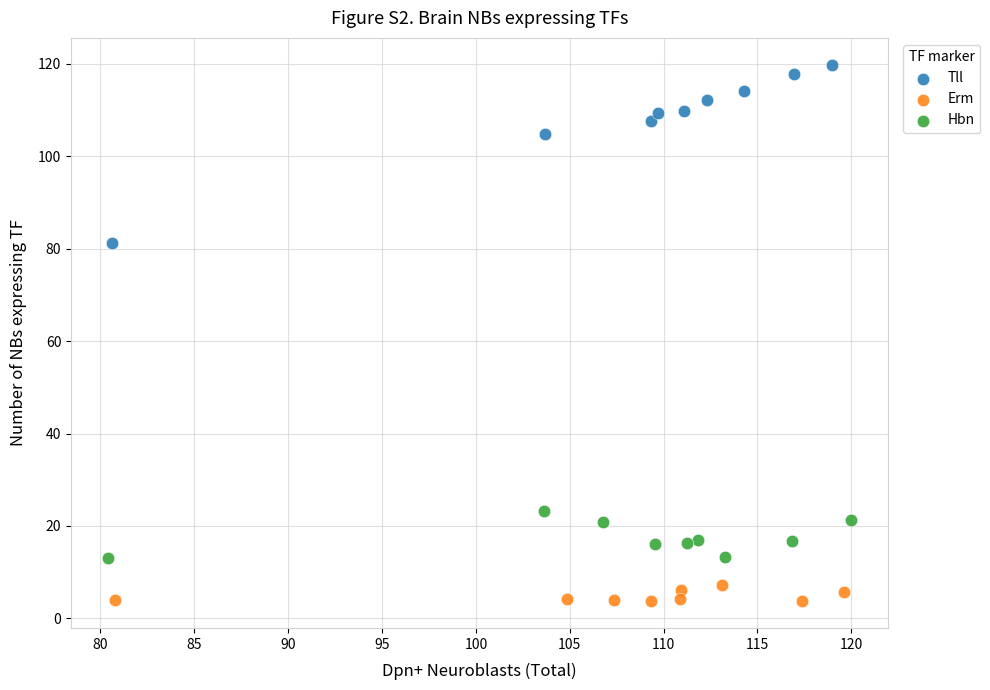

What are all the series names shown in the legend?

Tll, Erm, Hbn